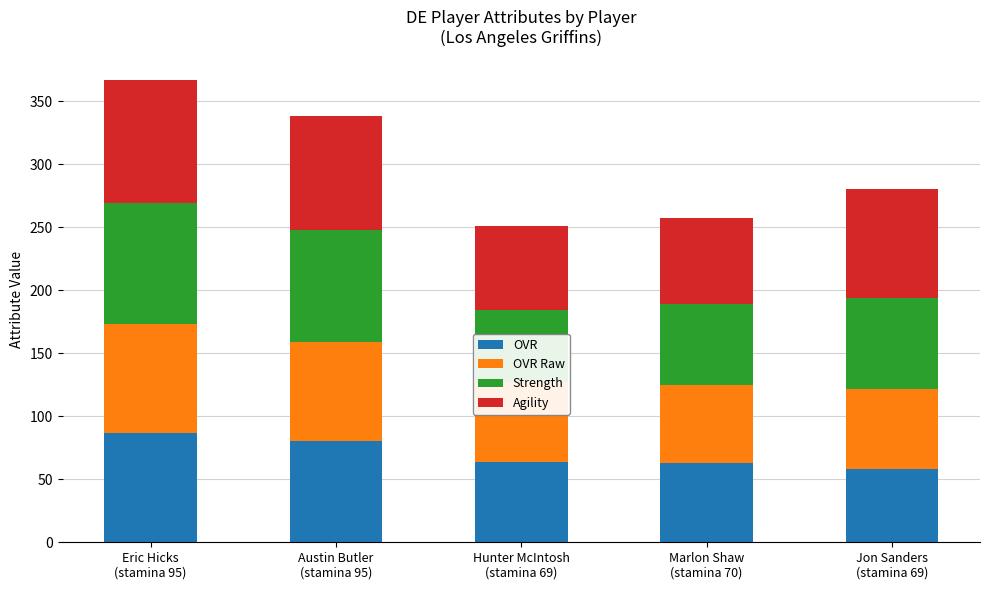

Is it true that OVR equals 64 at Hunter McIntosh
(stamina 69)?

True